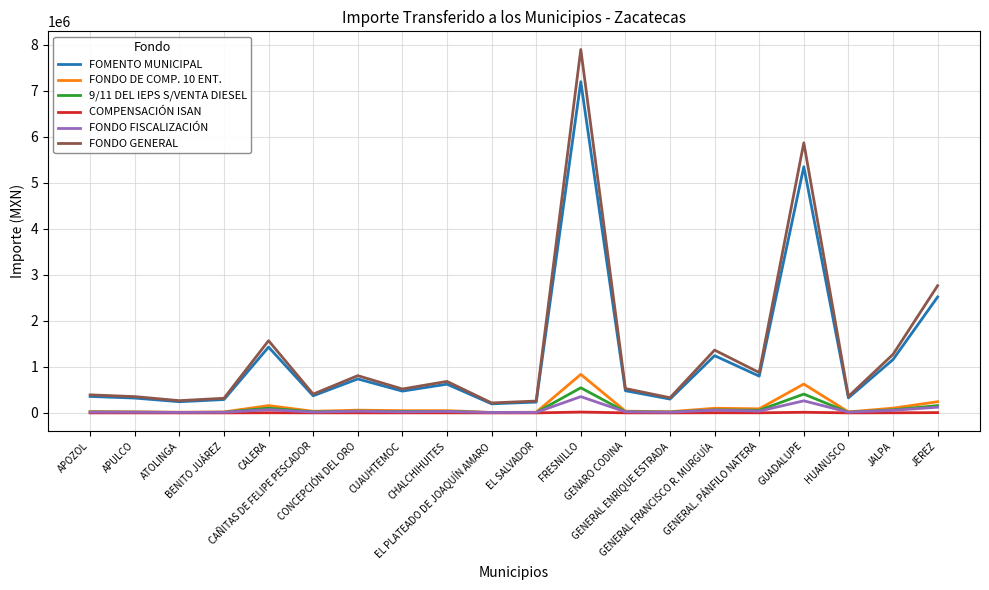

True or false: FONDO DE COMP. 10 ENT. has more than 0 points higher than both neighbors.

True